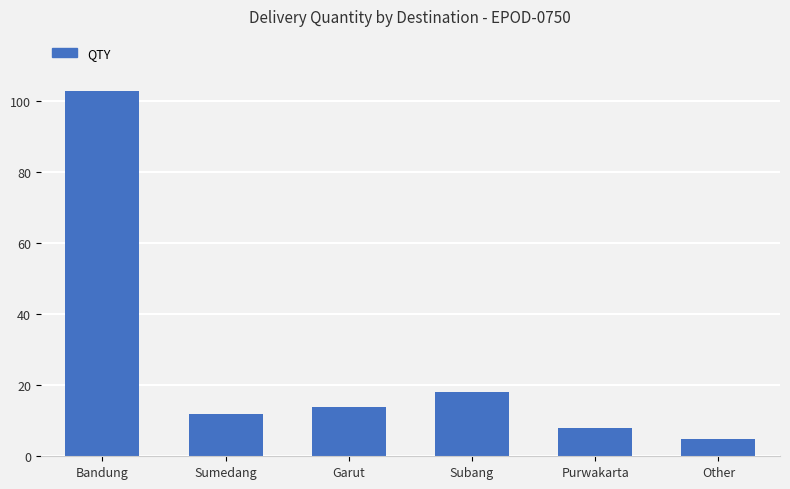

What position from the right is Other?

1